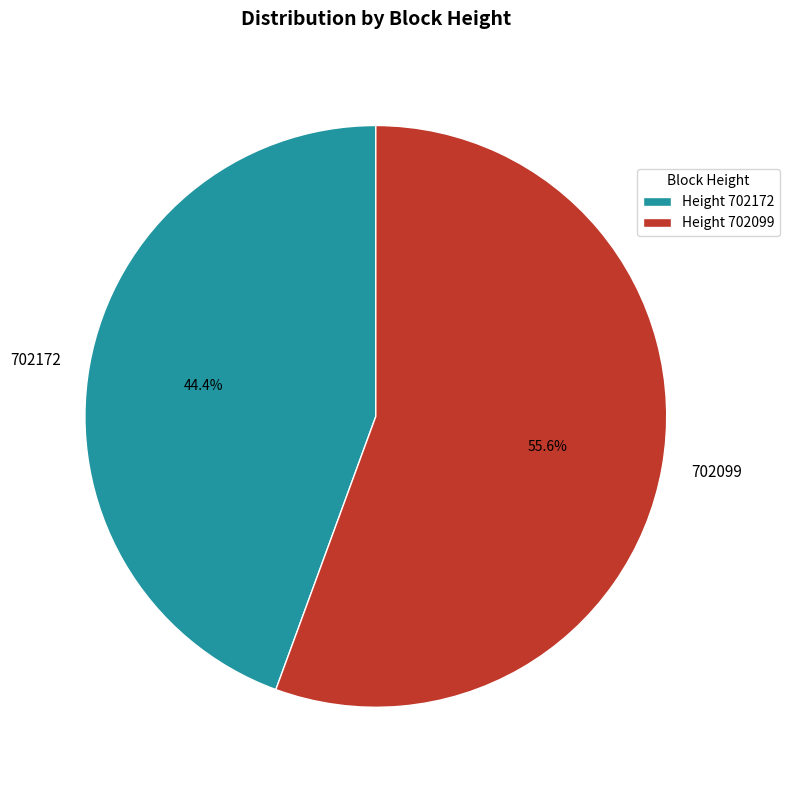

How many segments does this pie chart have?

2